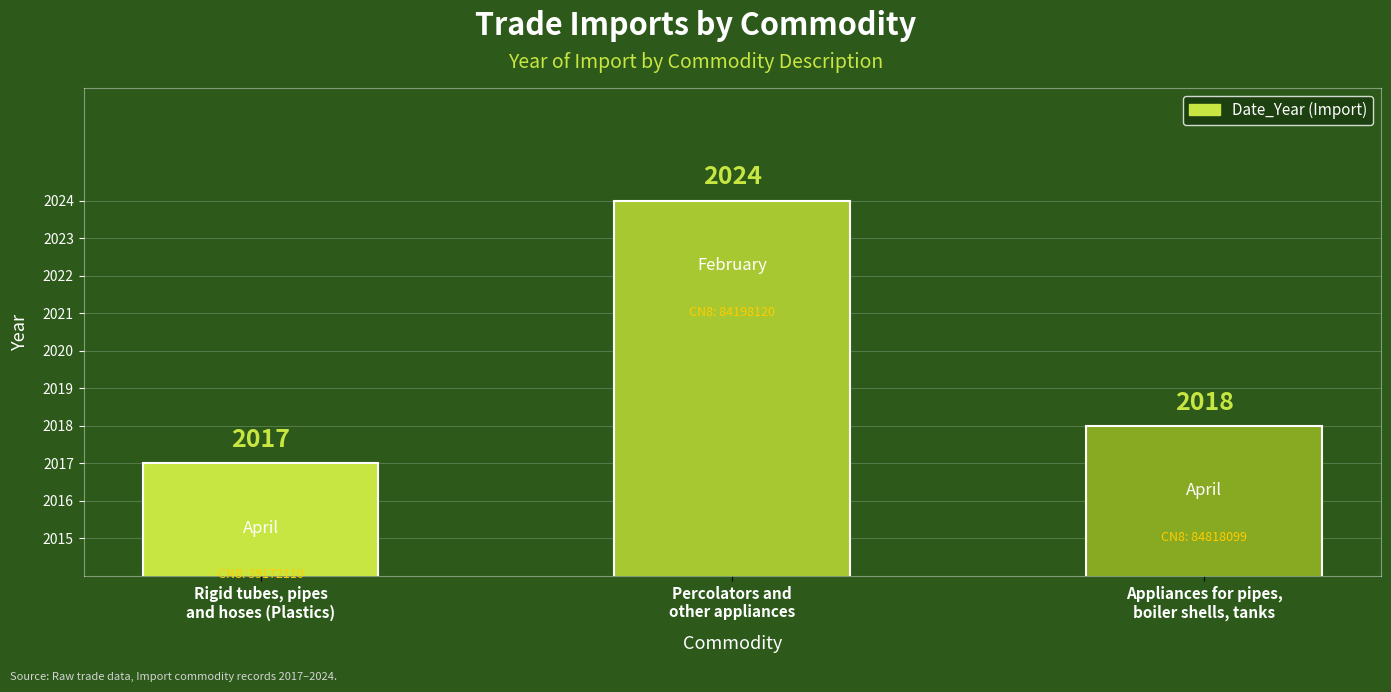

Reading left to right, list all the values displayed in this chart.

2017	2024	2018